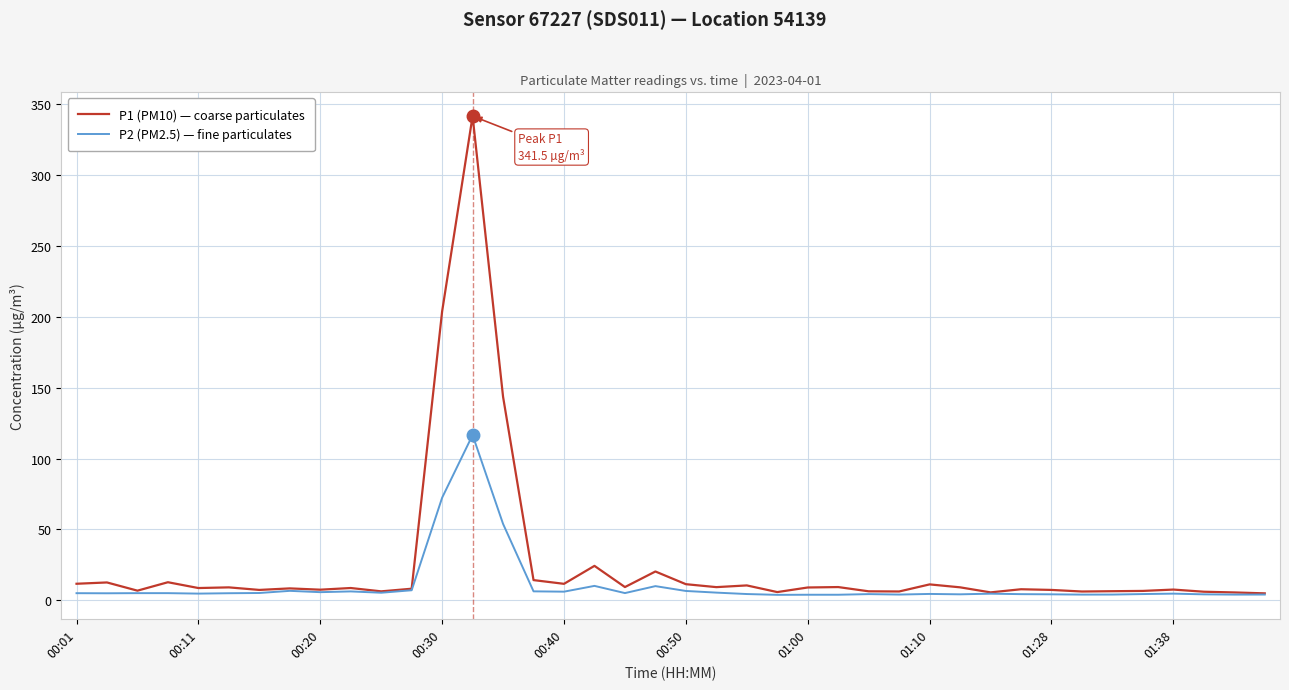

What is the greatest value displayed?

341.5